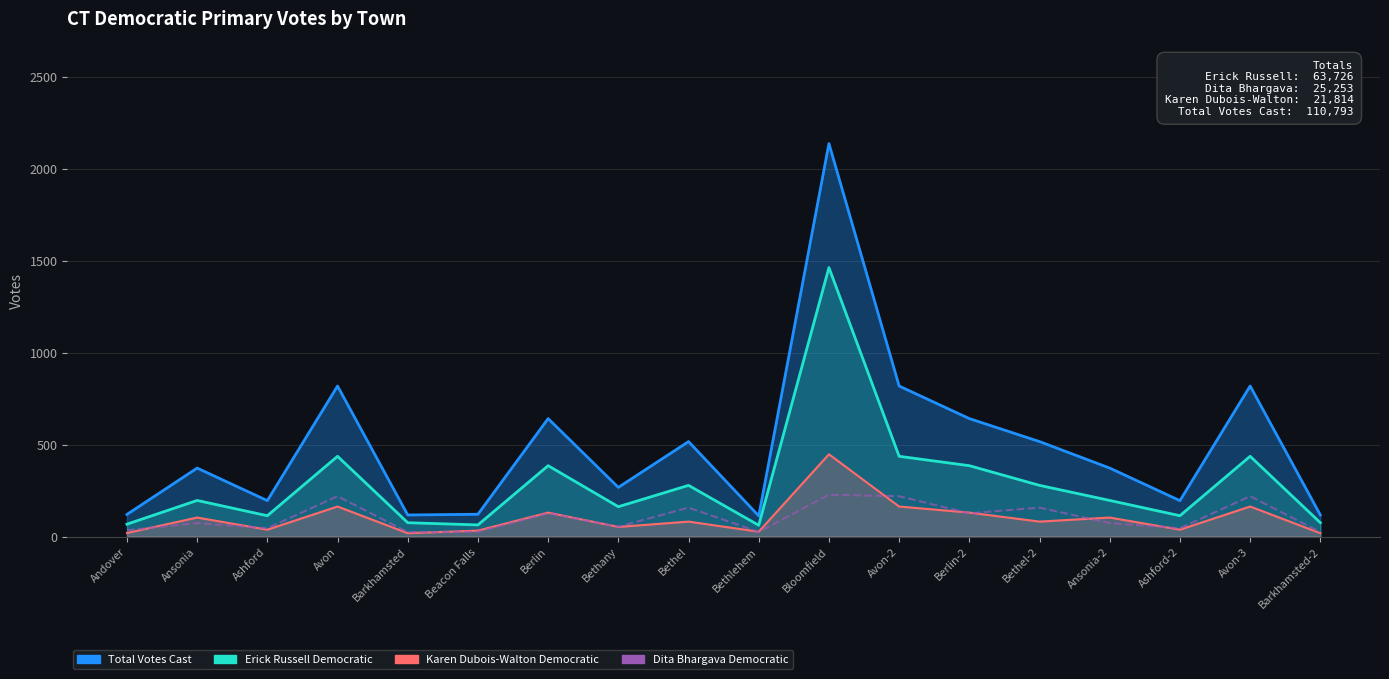

At which label is Karen Dubois-Walton Democratic closest to 232?

Avon